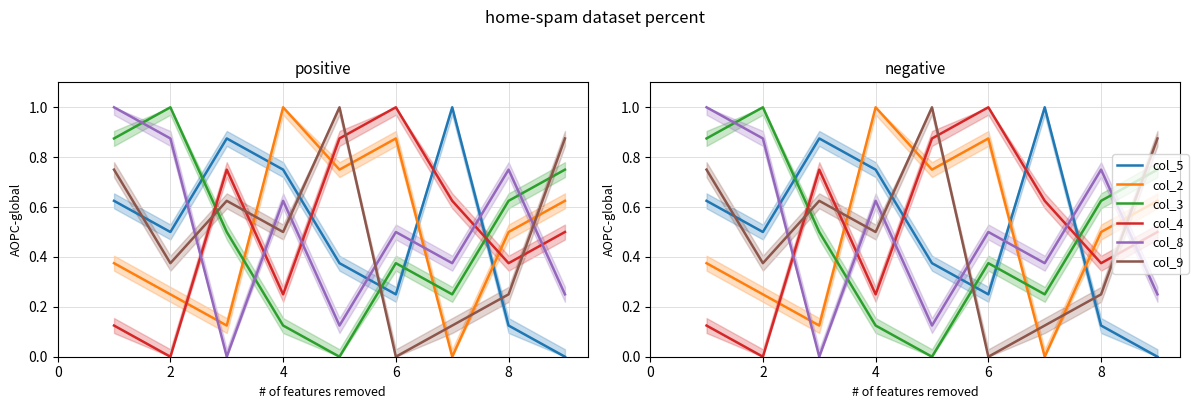

What is the value of the col_8 point at the 1st from the left?

1.0